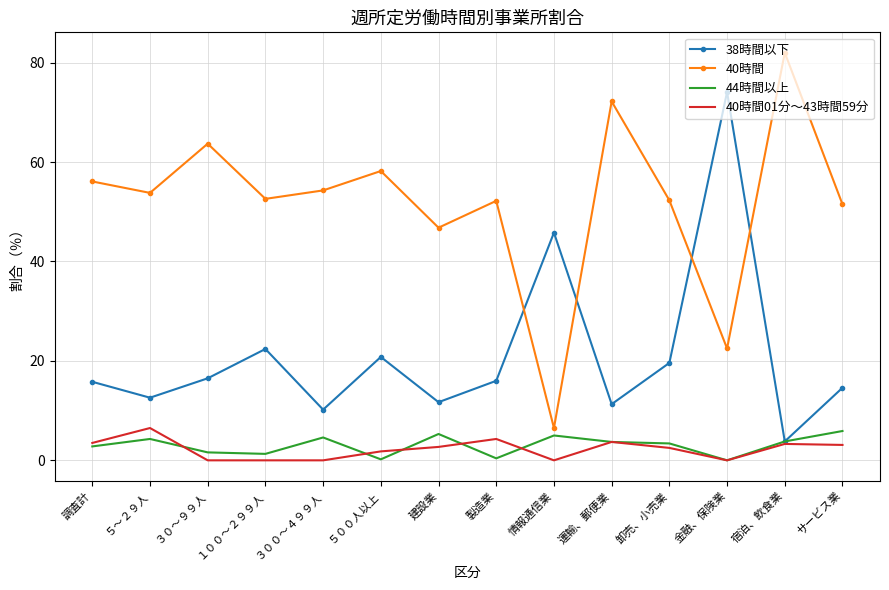

What is the difference between the maximum and minimum values in the 44時間以上 series?

5.9